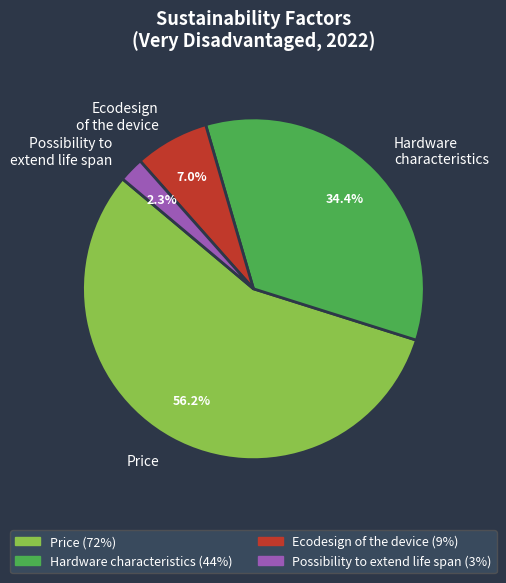

To the nearest percent, what is the difference between the largest and smallest slice percentages?

54%